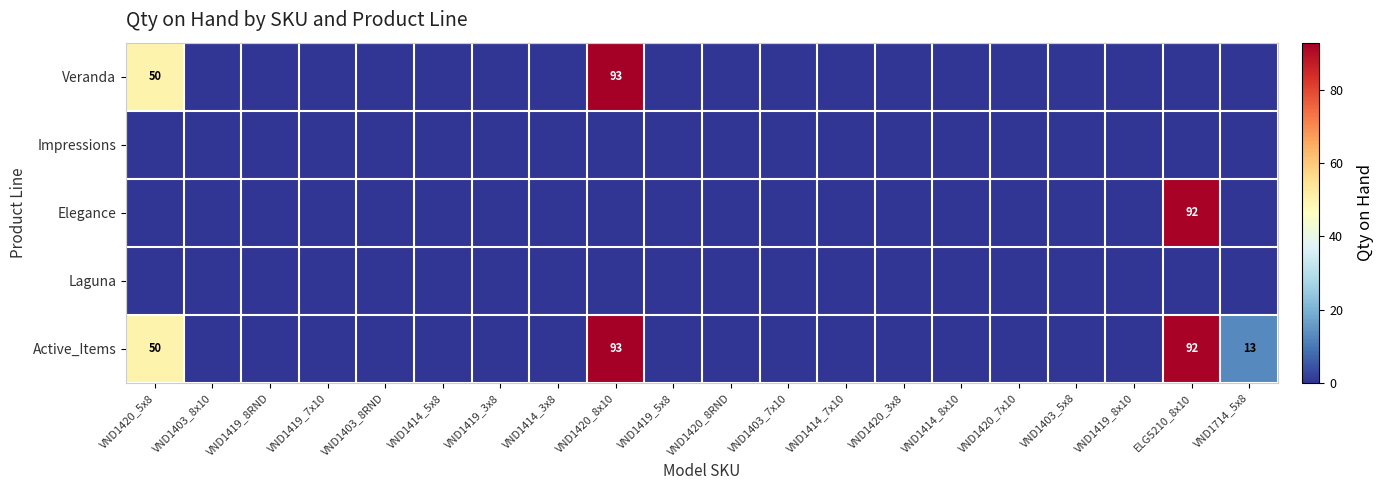

True or false: Elegance has a value of 92 at ELG5210_8x10.

True